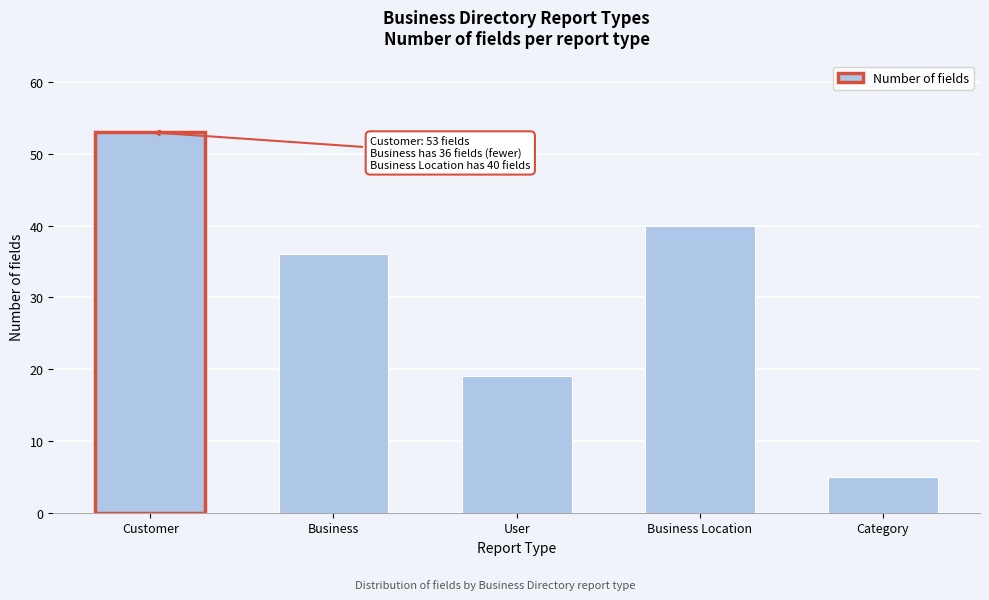

Reading right to left, transcribe all the data shown in this chart.

Category=5	Business Location=40	User=19	Business=36	Customer=53